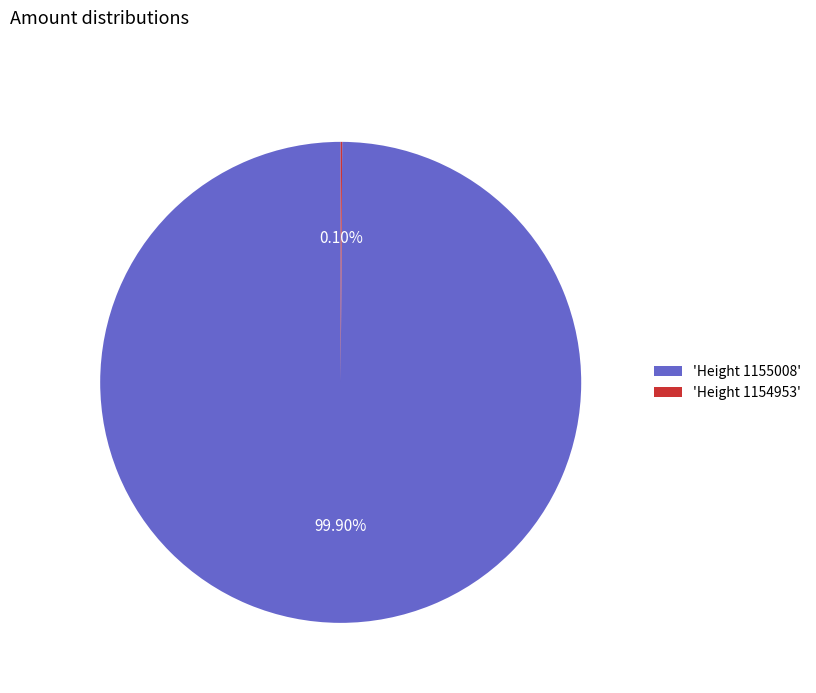

Is there any slice that represents more than half of the pie?

Yes